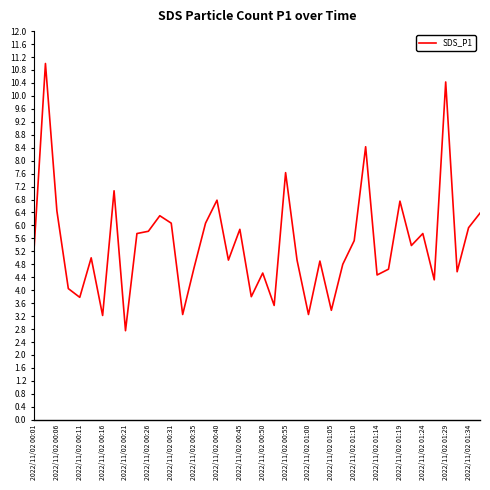

What is the smallest value displayed?

2.8